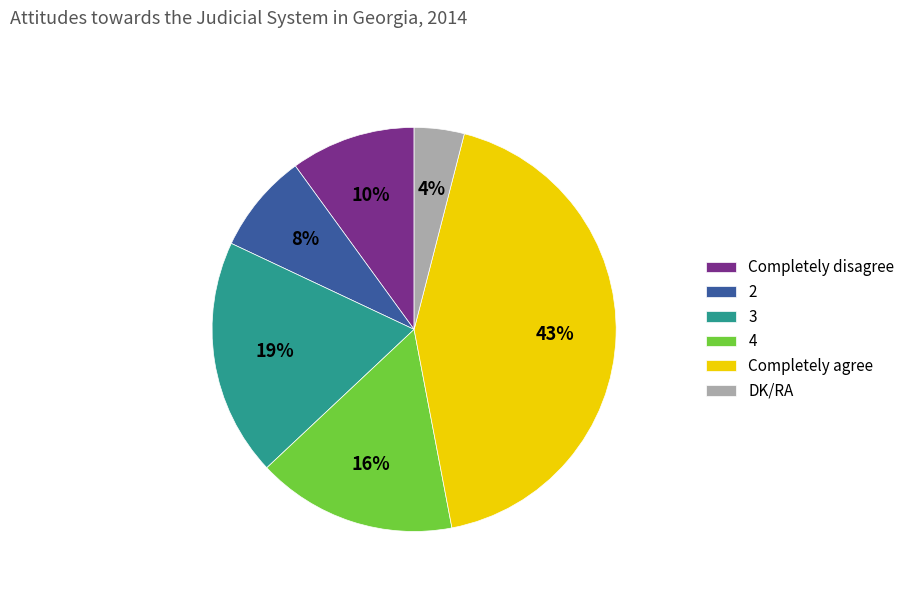

How many slices are in this pie chart?

6